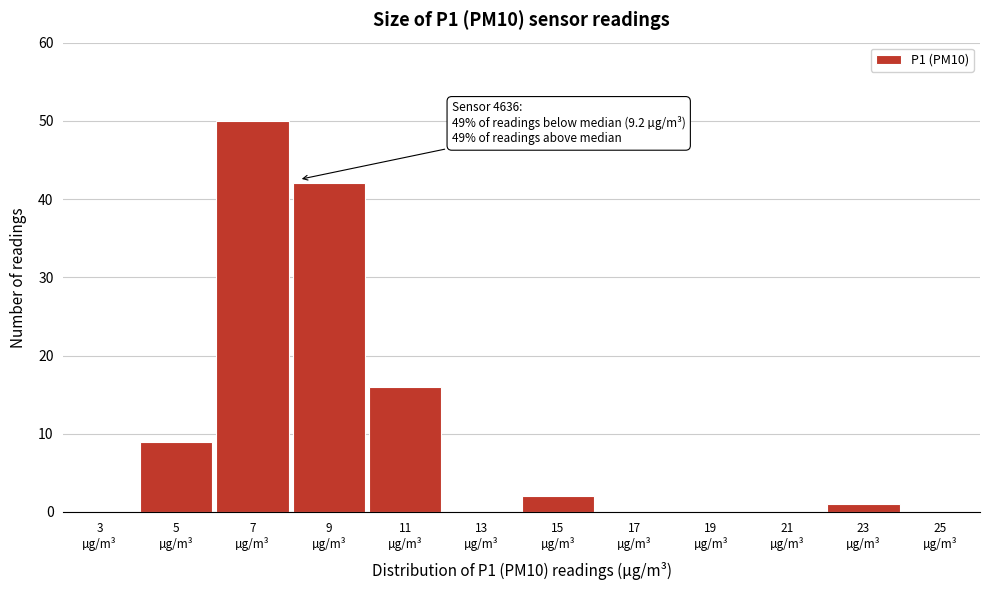

What is the sum of all values?

120